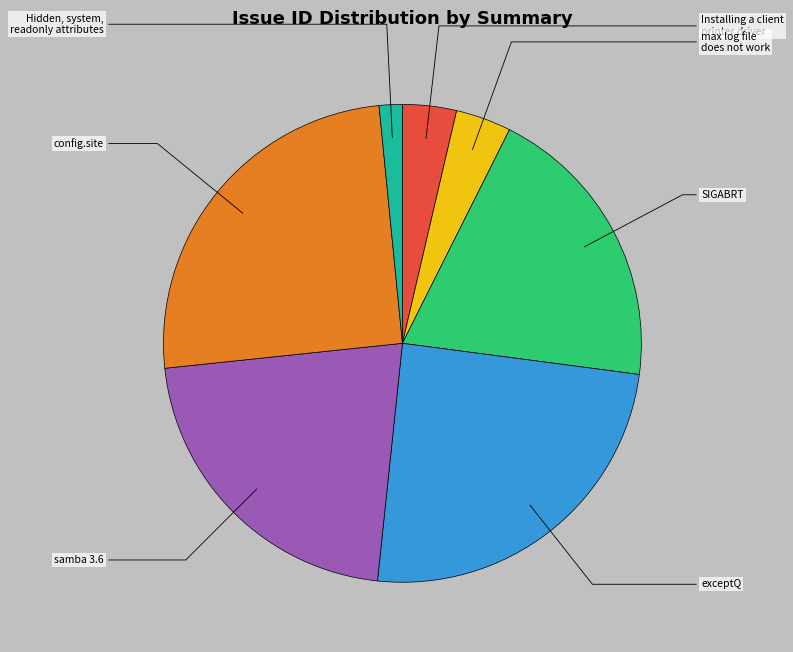

How many slices are in this pie chart?

7